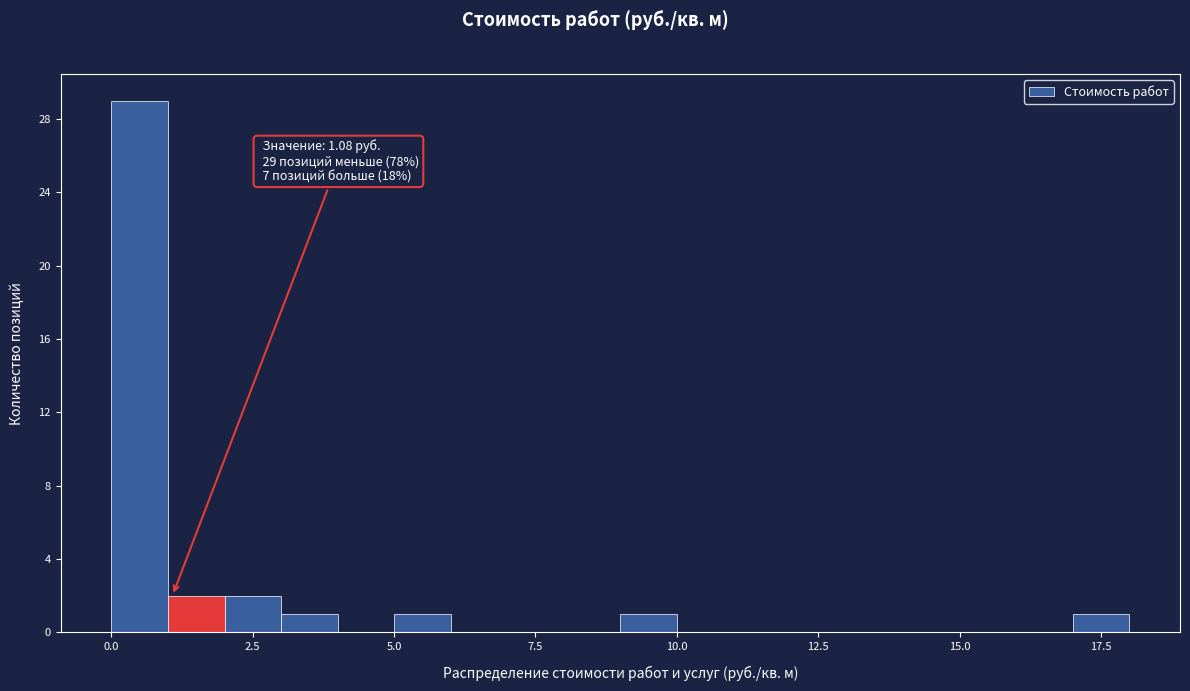

Around what value on the x-axis is the tallest bar? Give the approximate position of its centre, as read against the axis.

0.5